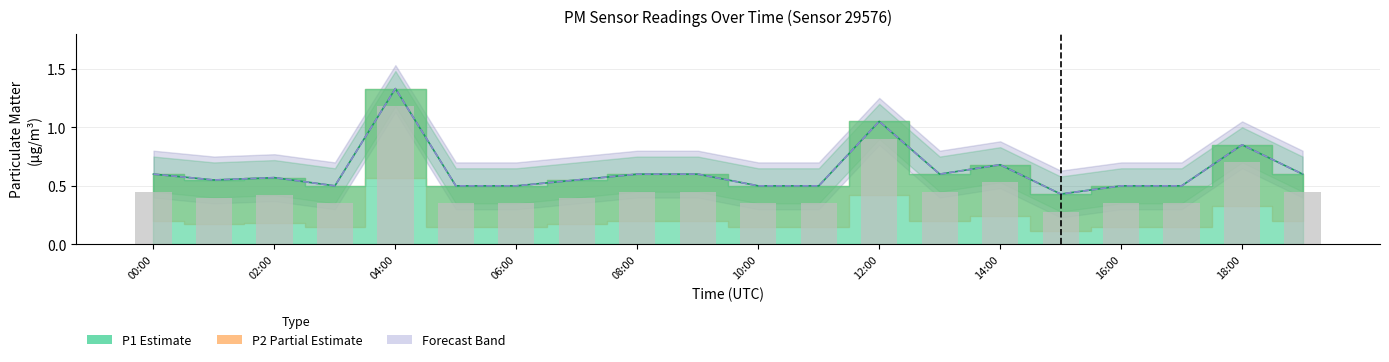

What is the difference between the second highest and minimum values in the P1 series?

0.6